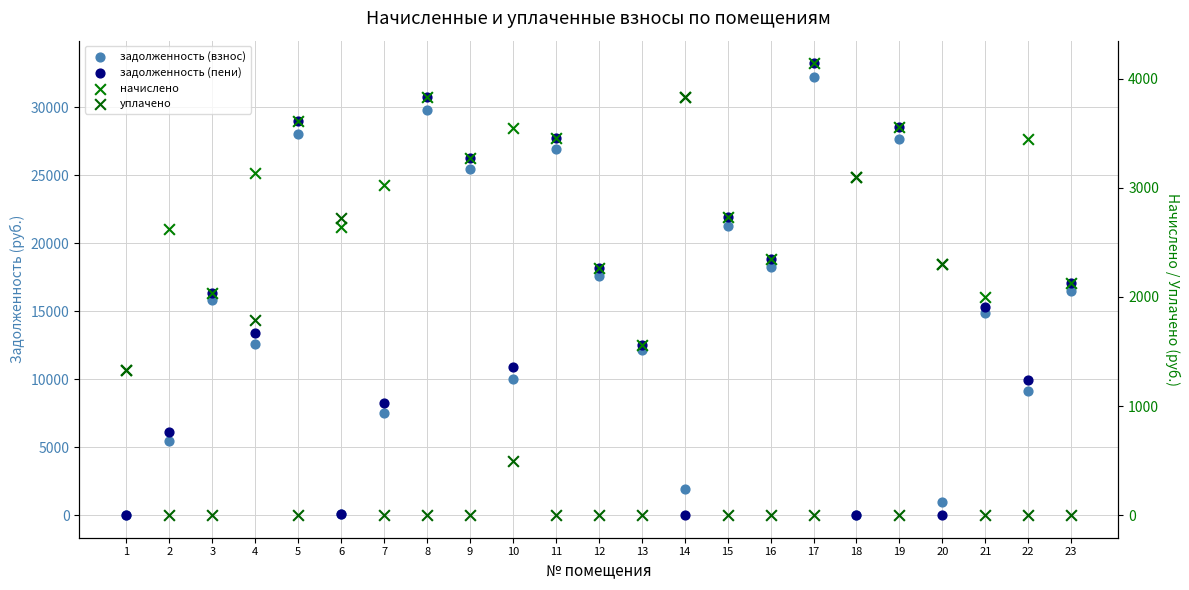

Which series has the widest spread of Y values?

задолженность (пени)